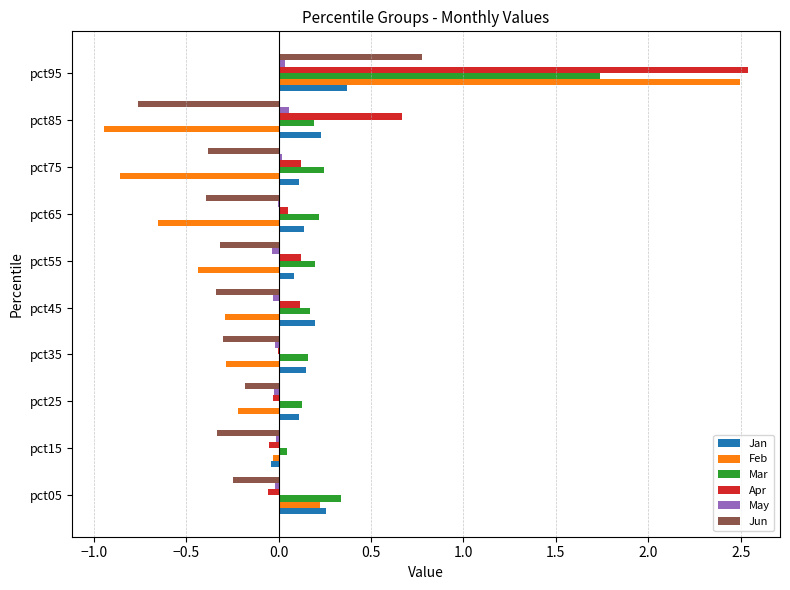

Is it true that Jun equals -0.0 at pct25?

False